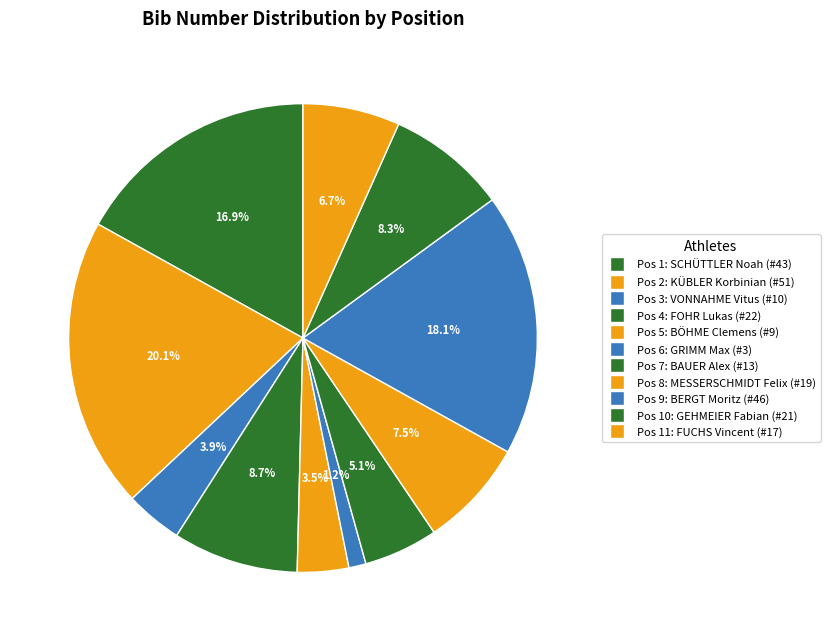

Rank the categories by value from highest to lowest.

2, 9, 1, 4, 10, 8, 11, 7, 3, 5, 6